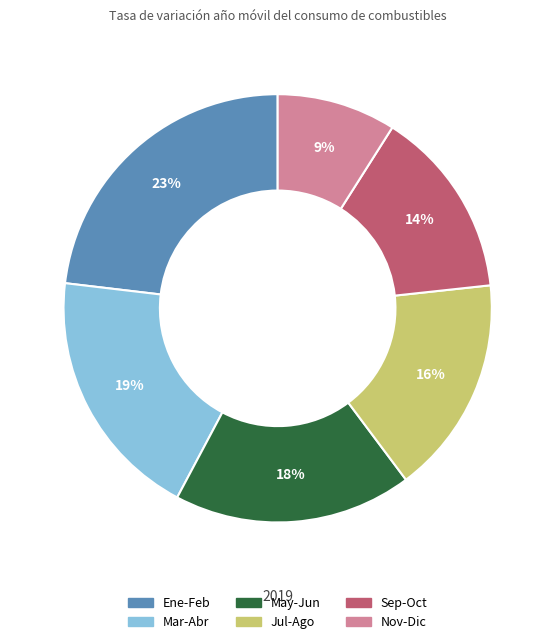

To the nearest percent, what is the average slice percentage?

17%